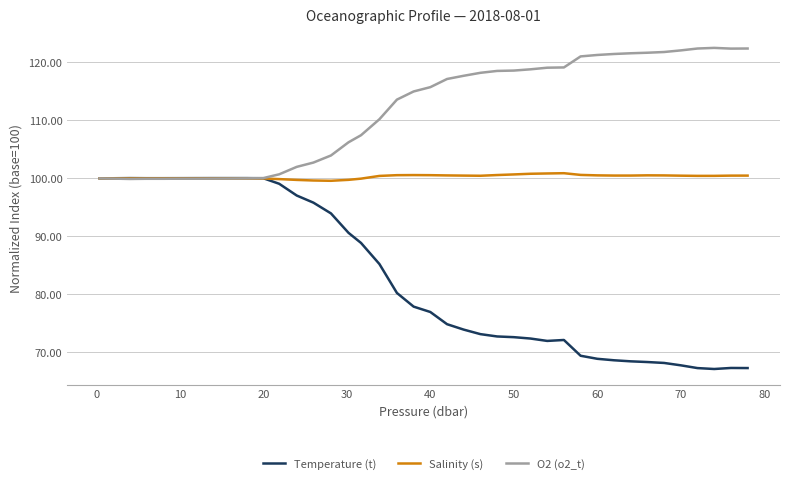

Rank the series by their maximum value, from highest to lowest.

O2 (o2_t), Salinity (s), Temperature (t)